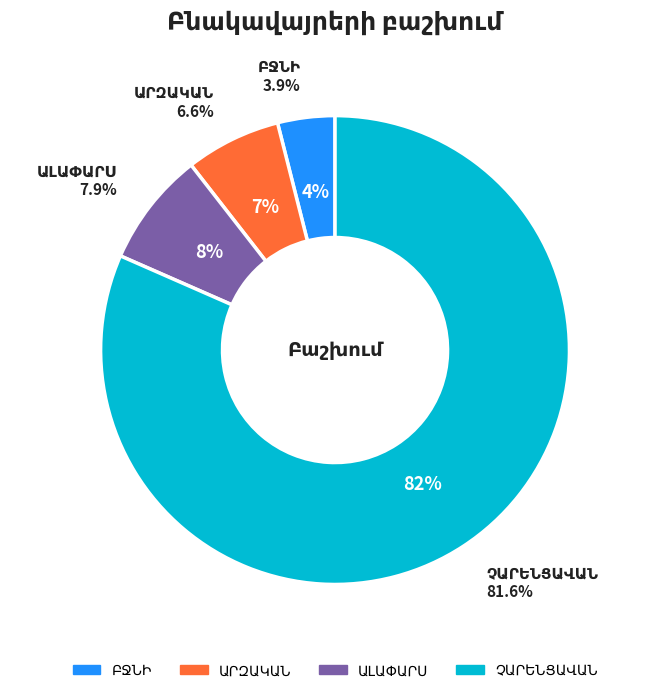

To the nearest percent, what is the average slice percentage?

25%